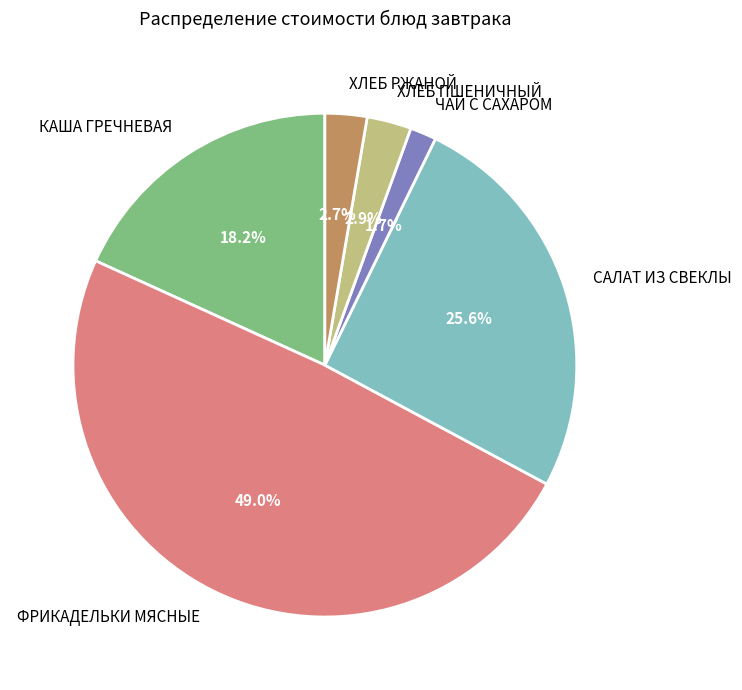

Is it true that САЛАТ ИЗ СВЕКЛЫ is 26% of the pie?

True